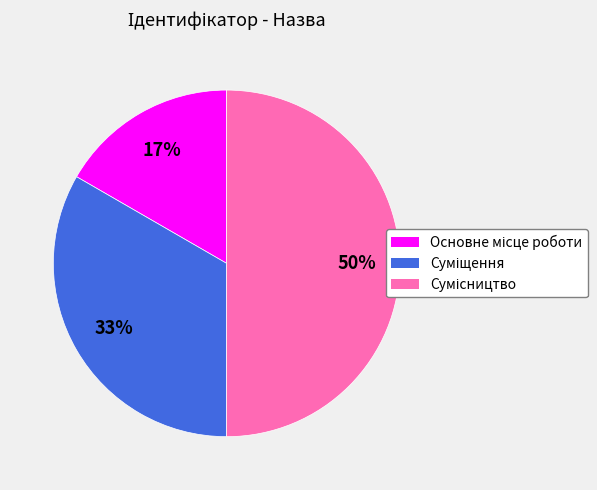

How many segments does this pie chart have?

3